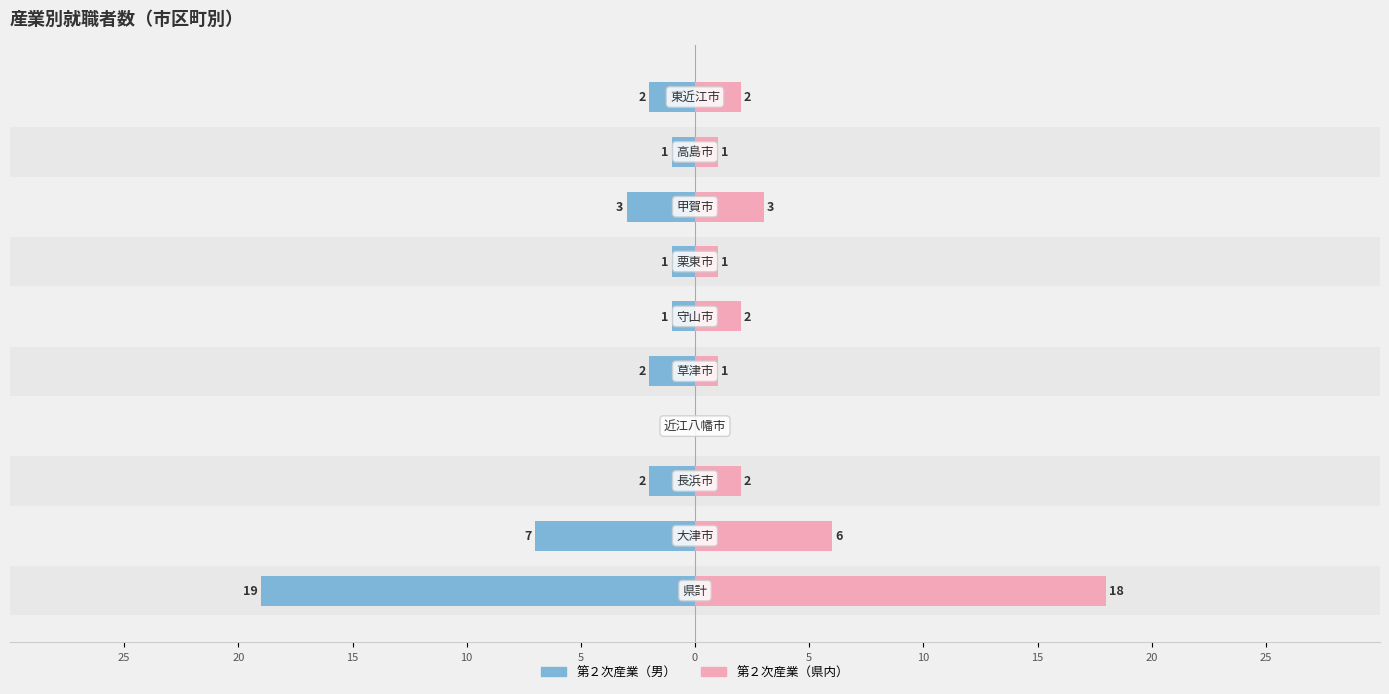

At how many categories does at least one series exceed 8?

1